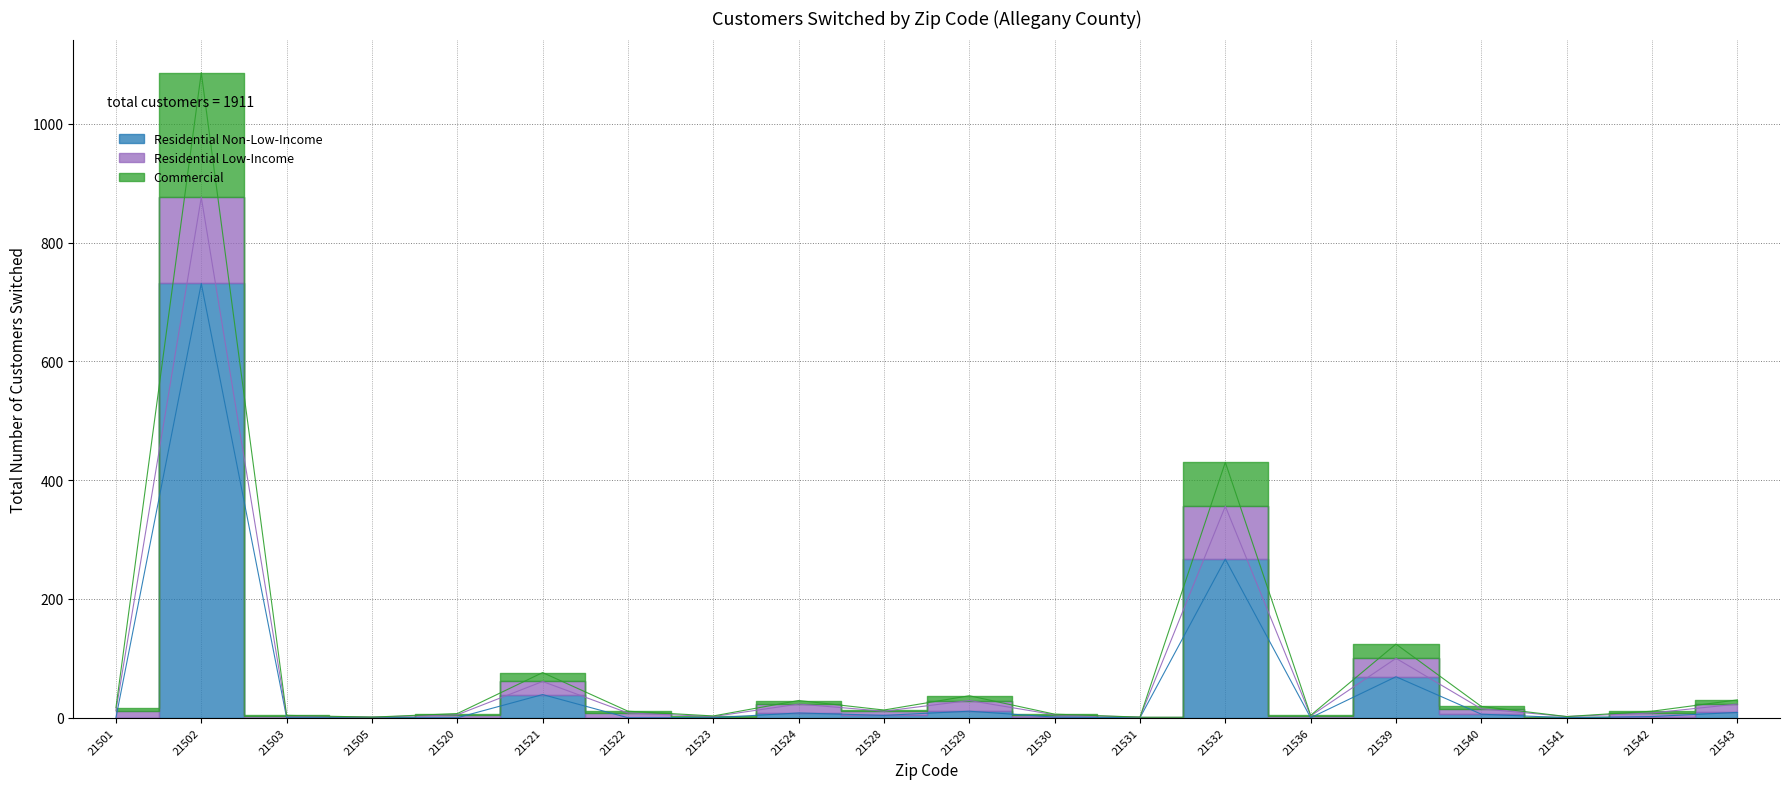

What is the highest value of the Residential Non-Low-Income series?

731